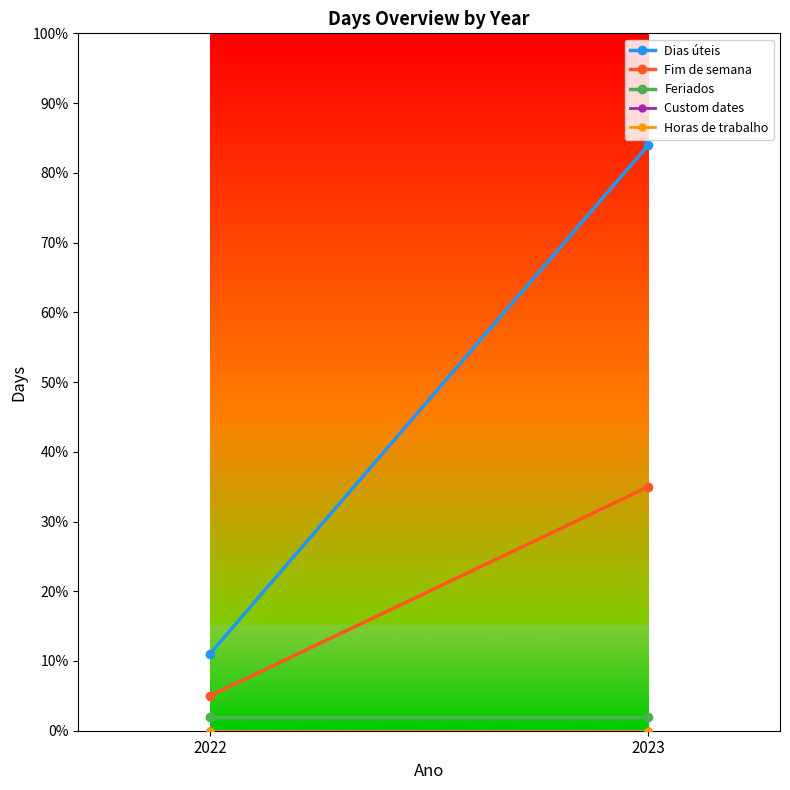

Which series has the largest range (max minus min)?

Dias úteis